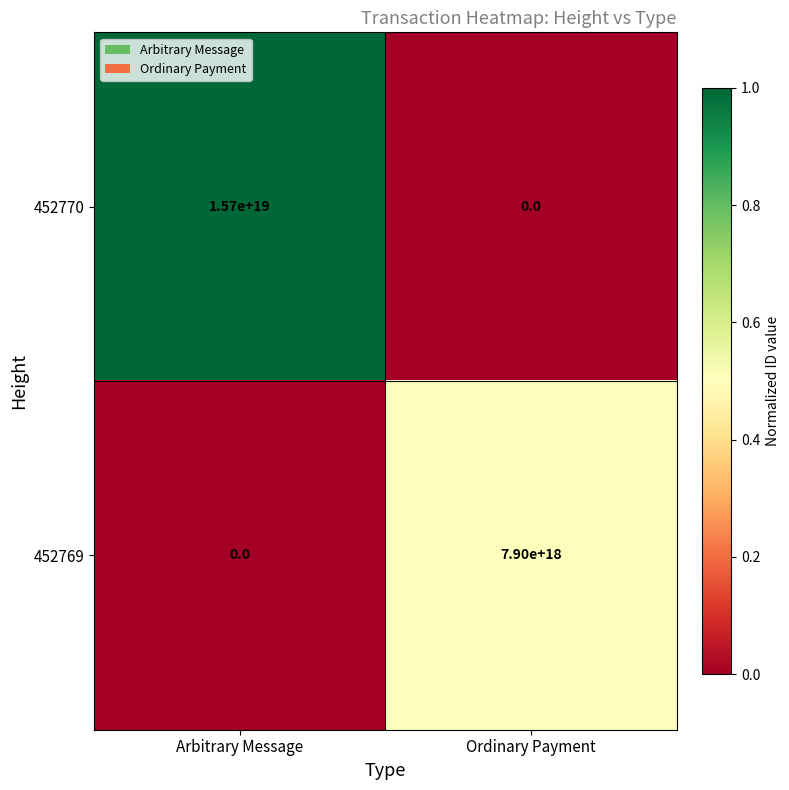

Which category has the lowest value in the 452769 series?

Arbitrary Message